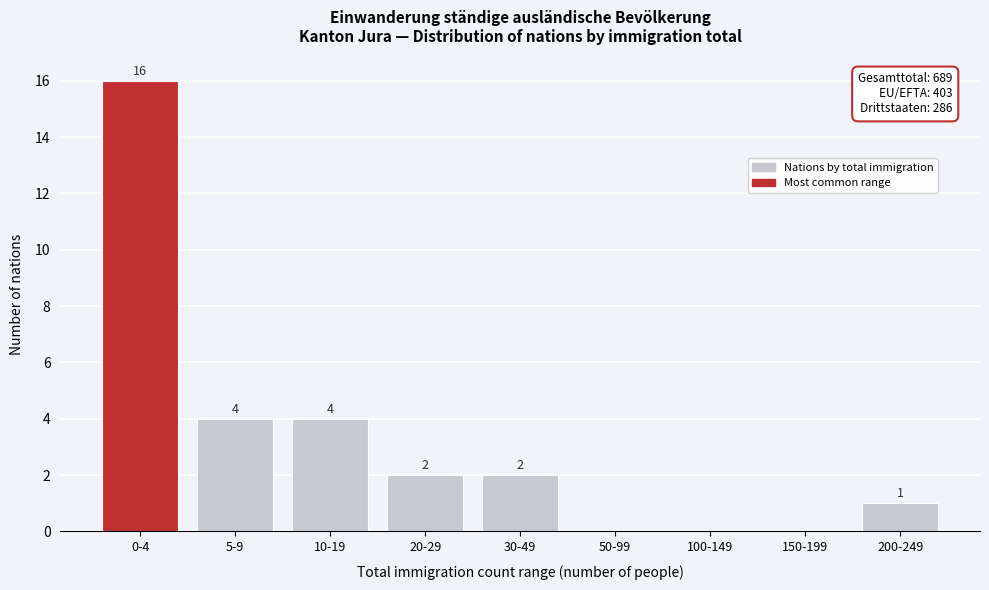

Reading left to right, extract all data points from this chart.

0-4=16	5-9=4	10-19=4	20-29=2	30-49=2	50-99=0	100-149=0	150-199=0	200-249=1